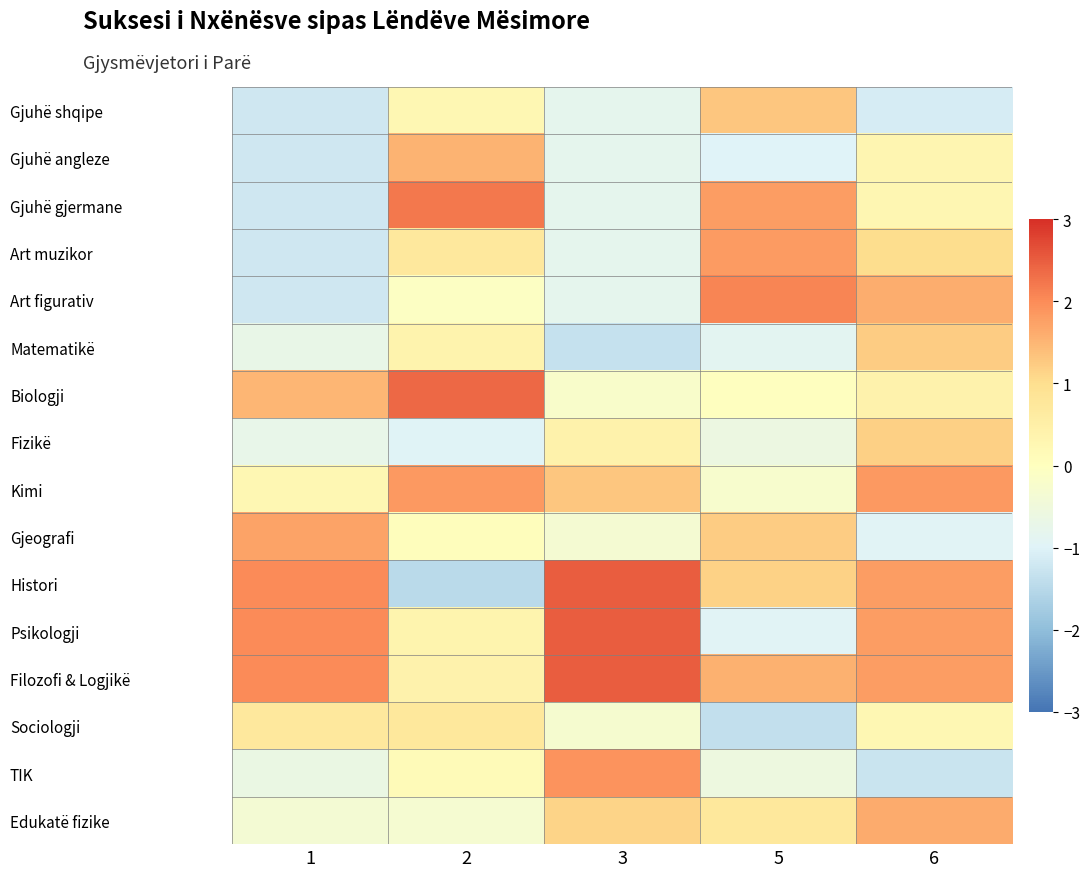

Reading left to right, list all the values displayed in this chart.

Gjuhë shqipe: 1=-1.2	2=0.3	3=-0.8	5=1.3	6=-1.1
Gjuhë angleze: 1=-1.2	2=1.5	3=-0.8	5=-1.0	6=0.3
Gjuhë gjermane: 1=-1.2	2=2.2	3=-0.8	5=1.8	6=0.3
Art muzikor: 1=-1.2	2=0.7	3=-0.8	5=1.8	6=1.0
Art figurativ: 1=-1.2	2=-0.1	3=-0.8	5=2.1	6=1.6
Matematikë: 1=-0.7	2=0.4	3=-1.3	5=-0.9	6=1.2
Biologji: 1=1.5	2=2.4	3=-0.2	5=-0.0	6=0.4
Fizikë: 1=-0.7	2=-1.0	3=0.4	5=-0.6	6=1.2
Kimi: 1=0.2	2=1.8	3=1.3	5=-0.3	6=1.8
Gjeografi: 1=1.7	2=0.0	3=-0.3	5=1.2	6=-0.9
Histori: 1=2.0	2=-1.5	3=2.5	5=1.2	6=1.8
Psikologji: 1=2.0	2=0.3	3=2.5	5=-0.9	6=1.8
Filozofi & Logjikë: 1=2.0	2=0.4	3=2.5	5=1.6	6=1.8
Sociologji: 1=0.7	2=0.7	3=-0.3	5=-1.4	6=0.2
TIK: 1=-0.6	2=0.1	3=1.9	5=-0.6	6=-1.3
Edukatë fizike: 1=-0.4	2=-0.3	3=1.1	5=0.7	6=1.6